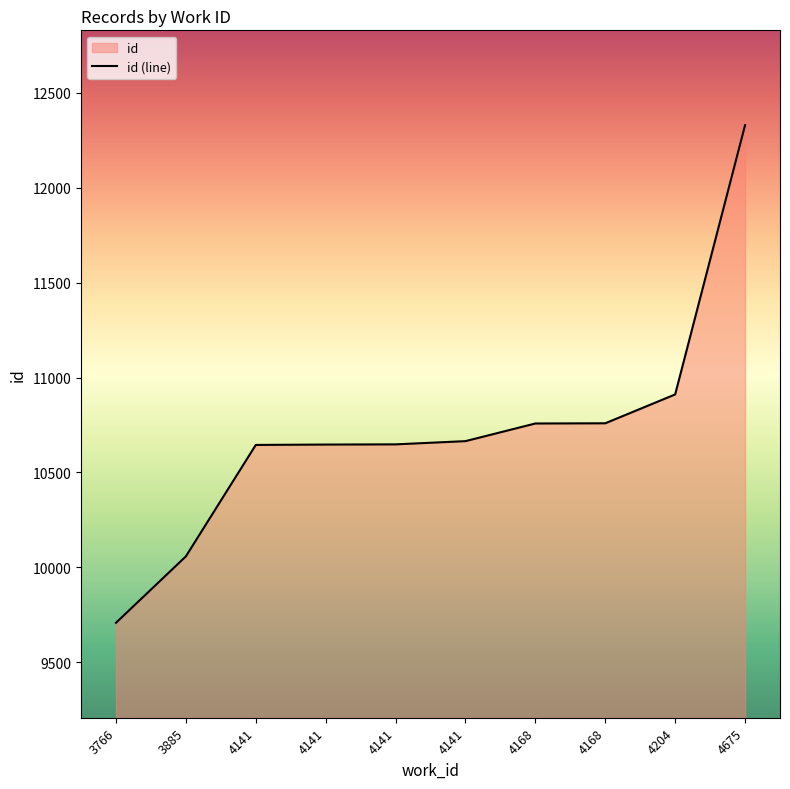

How many distinct data groups are displayed?

1